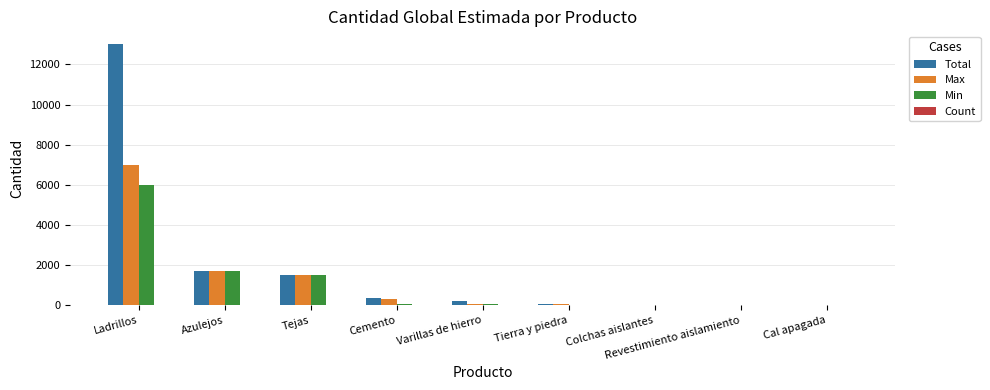

What is the difference between the Min values at Varillas de hierro and Colchas aislantes?

37